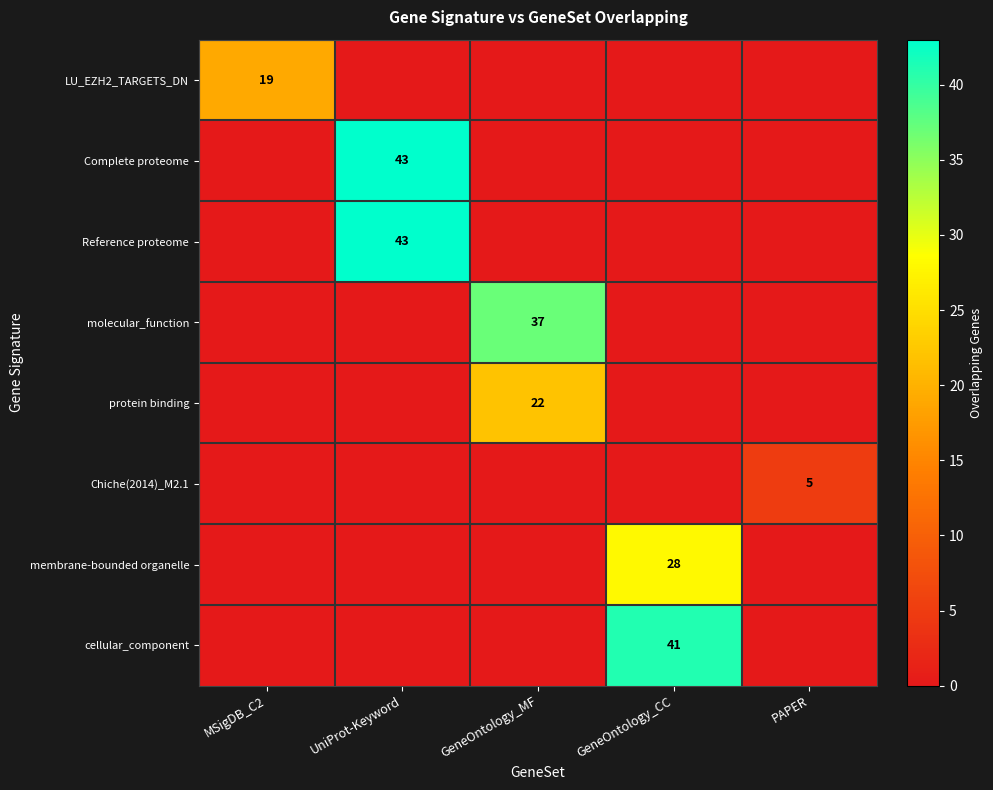

Is it true that protein binding equals 11 at GeneOntology_MF?

False